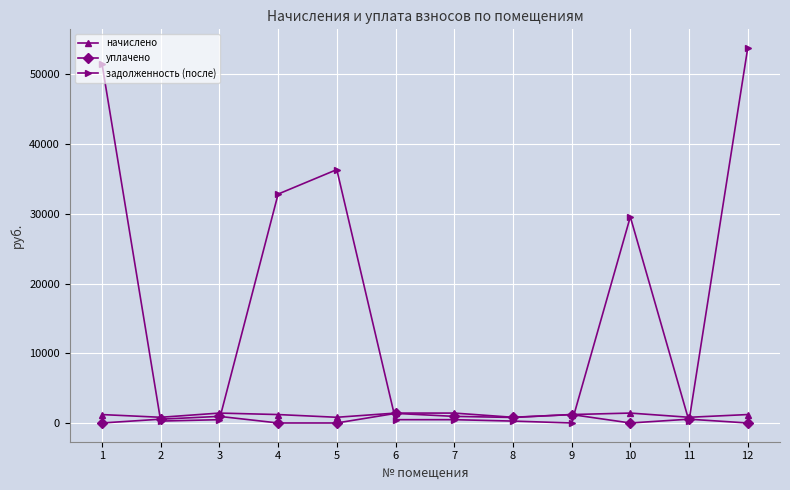

At which category does задолженность (после) reach its first local peak?

5